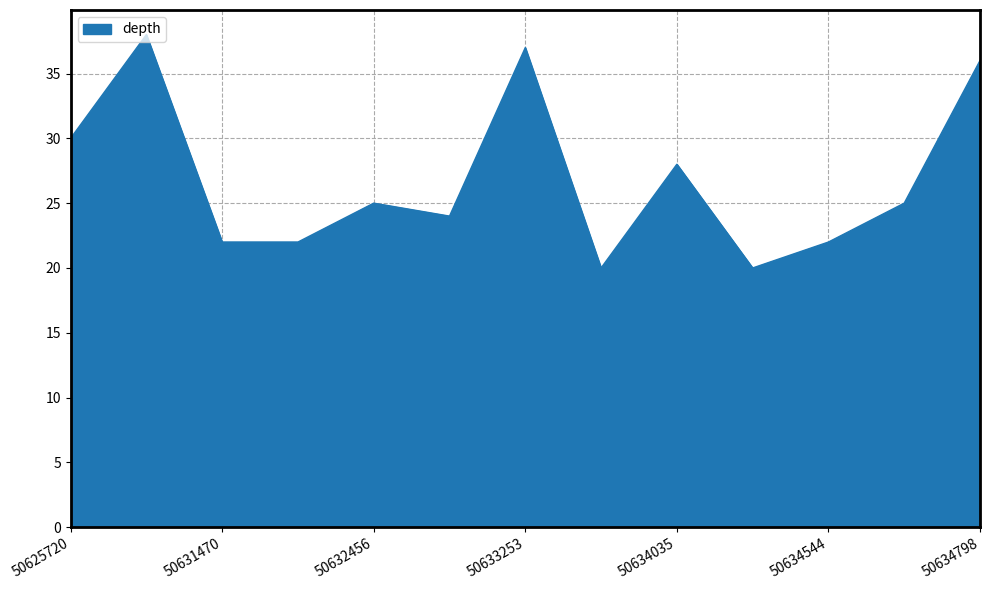

What is the maximum value shown in the chart?

38